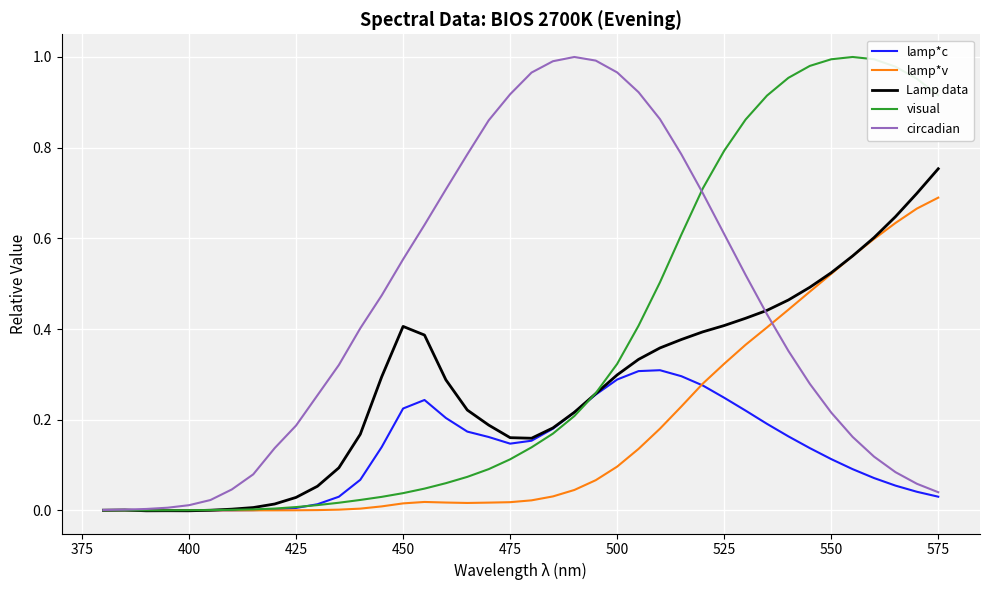

Which series has the largest total across all categories?

circadian